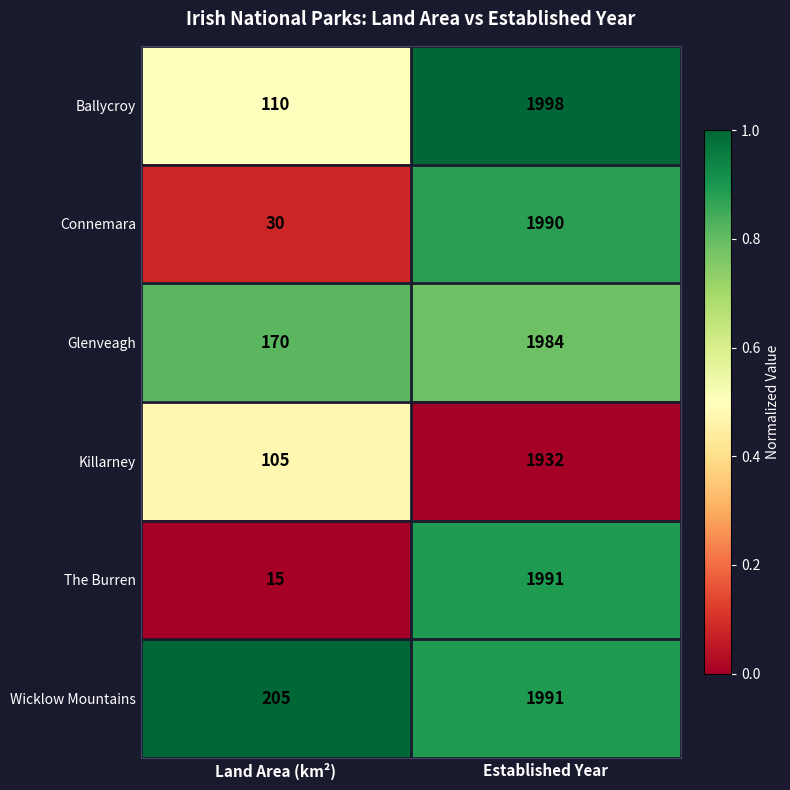

Which series has the largest range (max minus min)?

The Burren